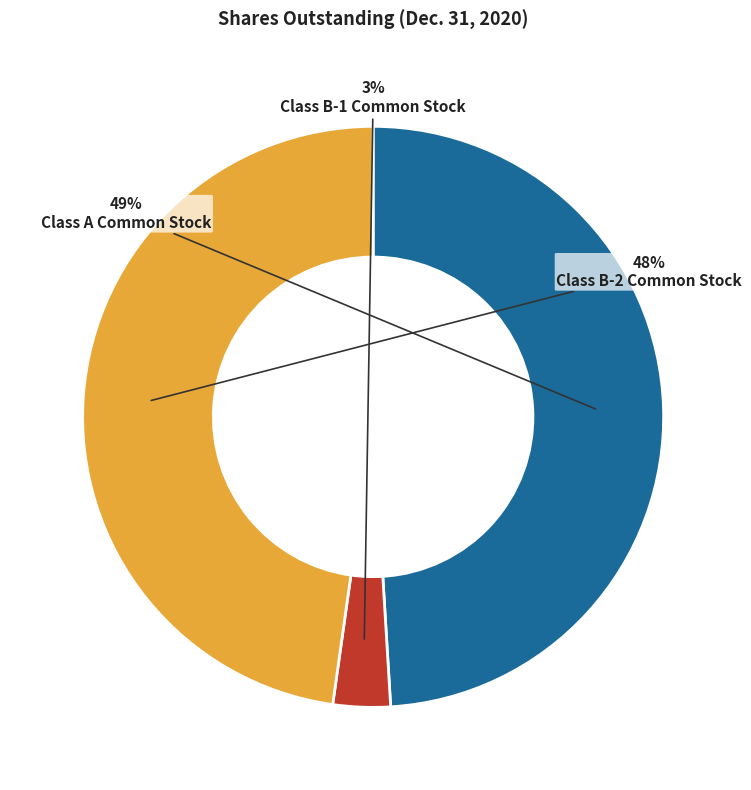

Is it true that Class B-1 Common Stock is 3% of the pie?

True